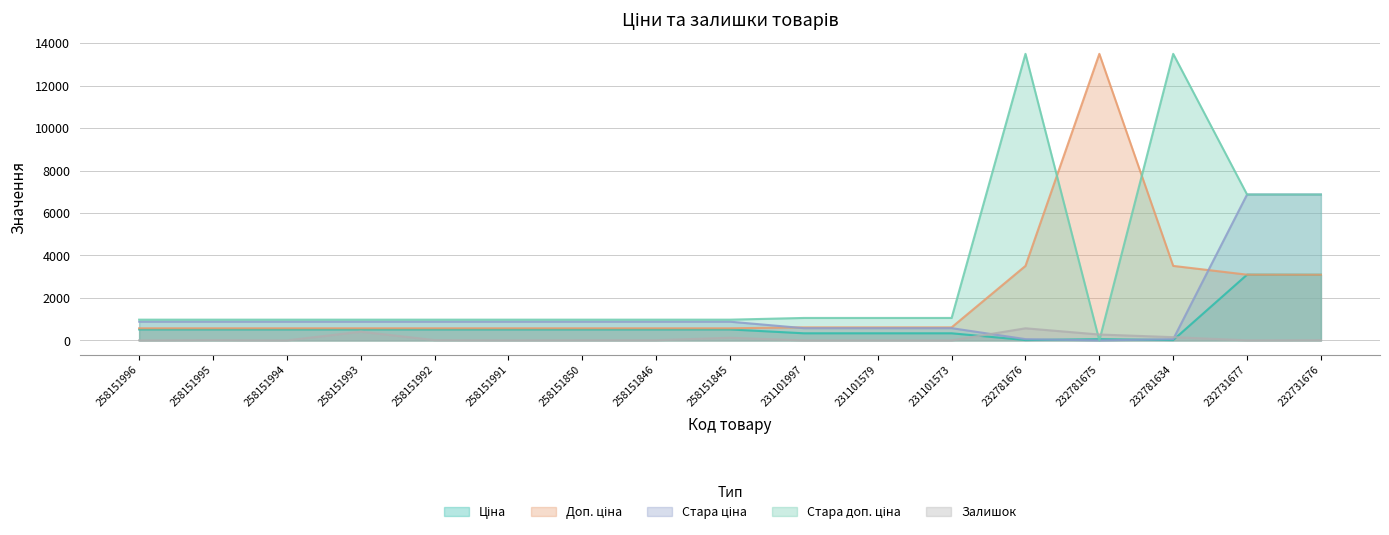

Which category has the lowest value in the Ціна series?

232781676